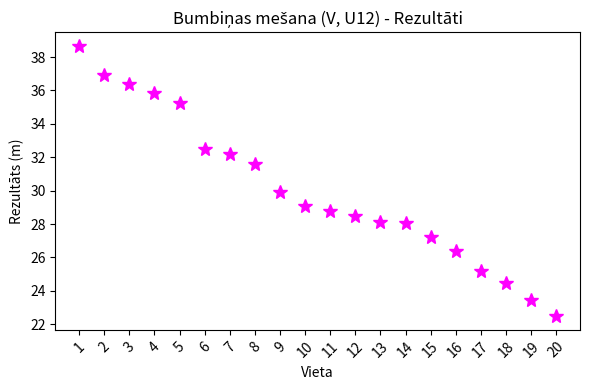

The value at 1 is 38.7. True or false?

True